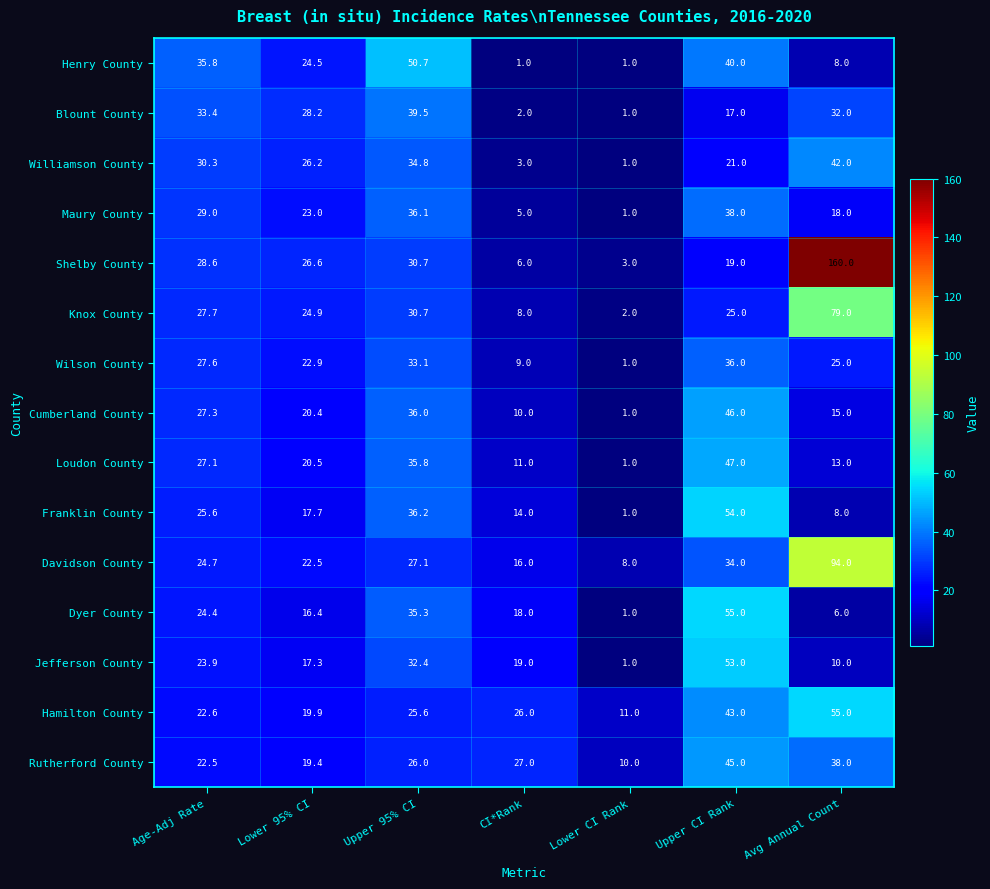

The value of Rutherford County at Avg Annual Count is 38.0. True or false?

True